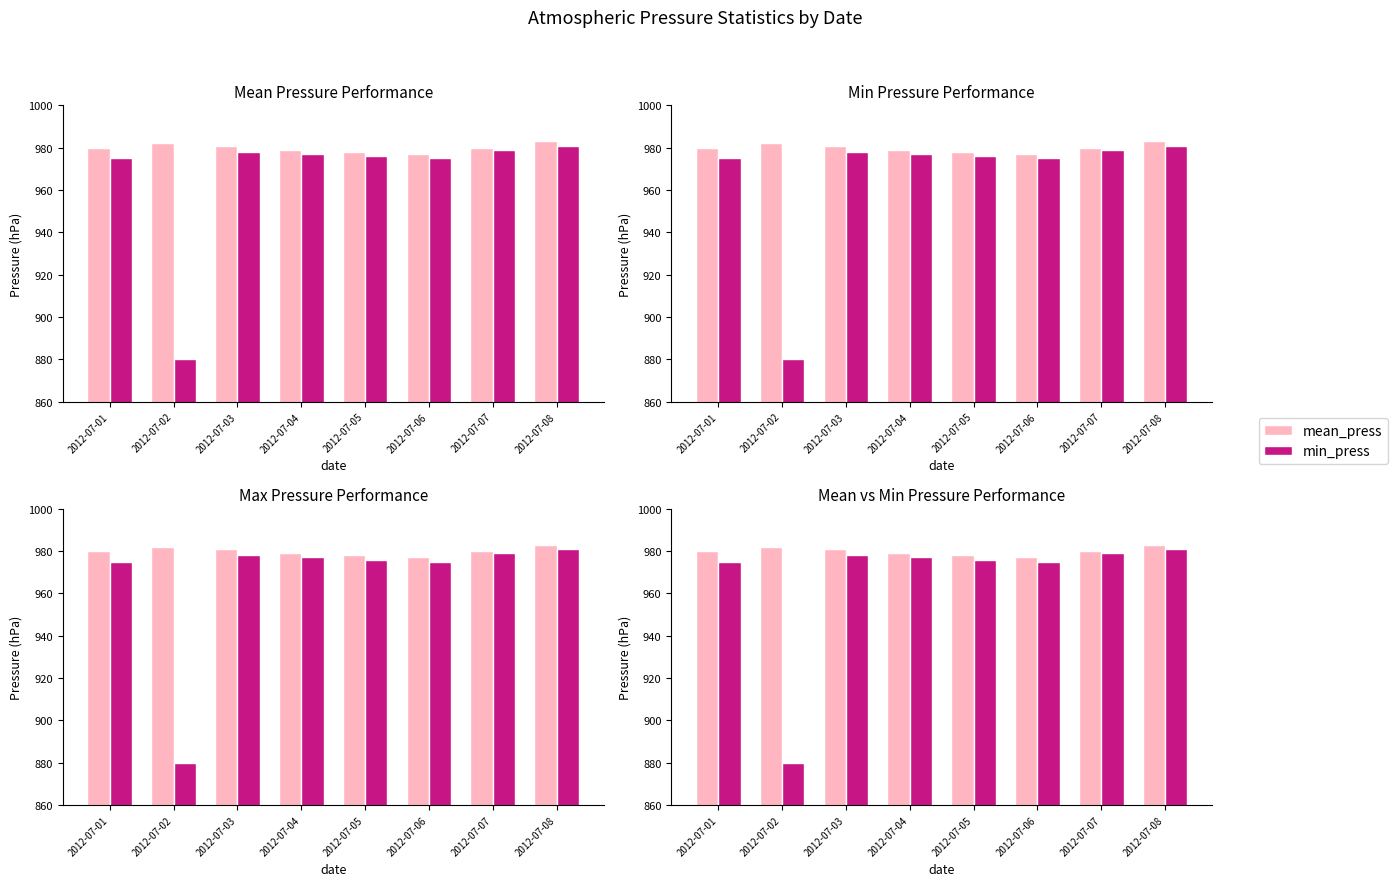

Read the min_press value at 2012-07-01.

975